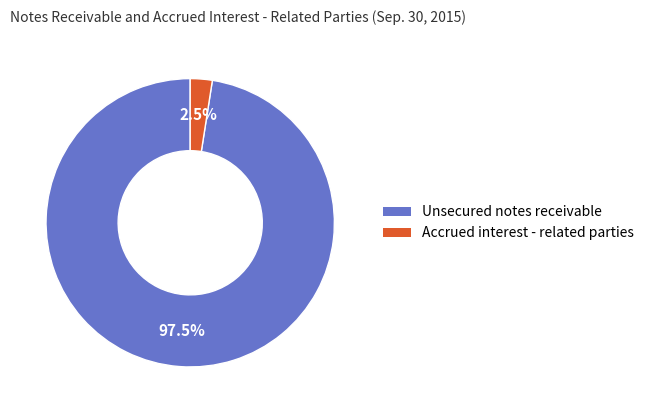

How many slices are in this pie chart?

2